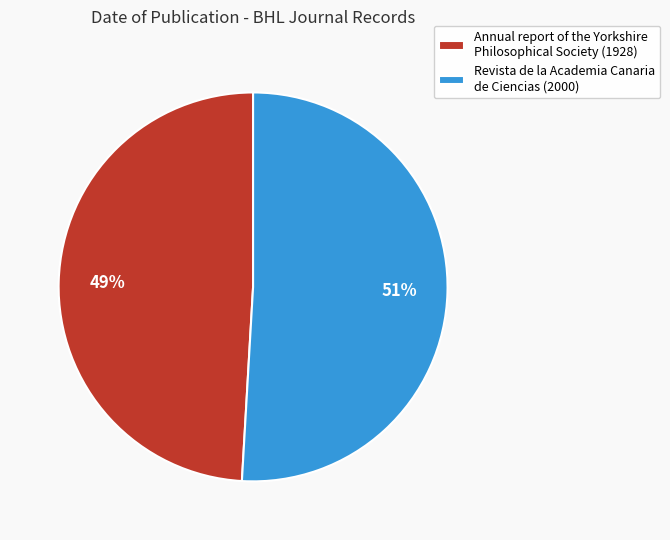

What is the ratio of the value at Revista de la Academia Canaria de Ciencias (2000) to the value at Annual report of the Yorkshire Philosophical Society (1928)?

1.0